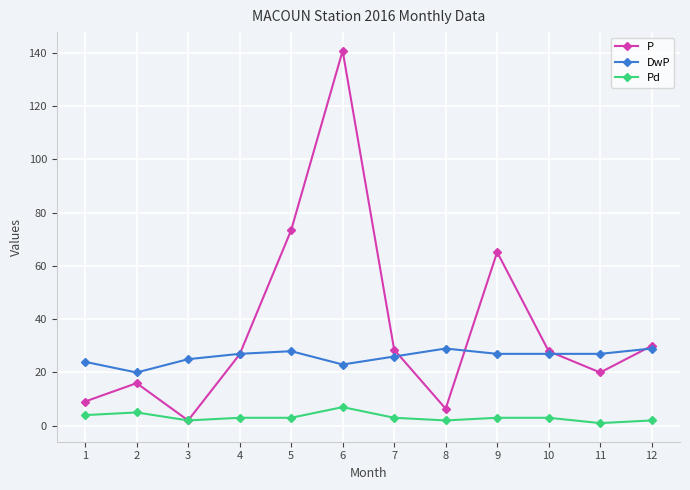

Rank the series at 5 from highest to lowest value.

P, DwP, Pd